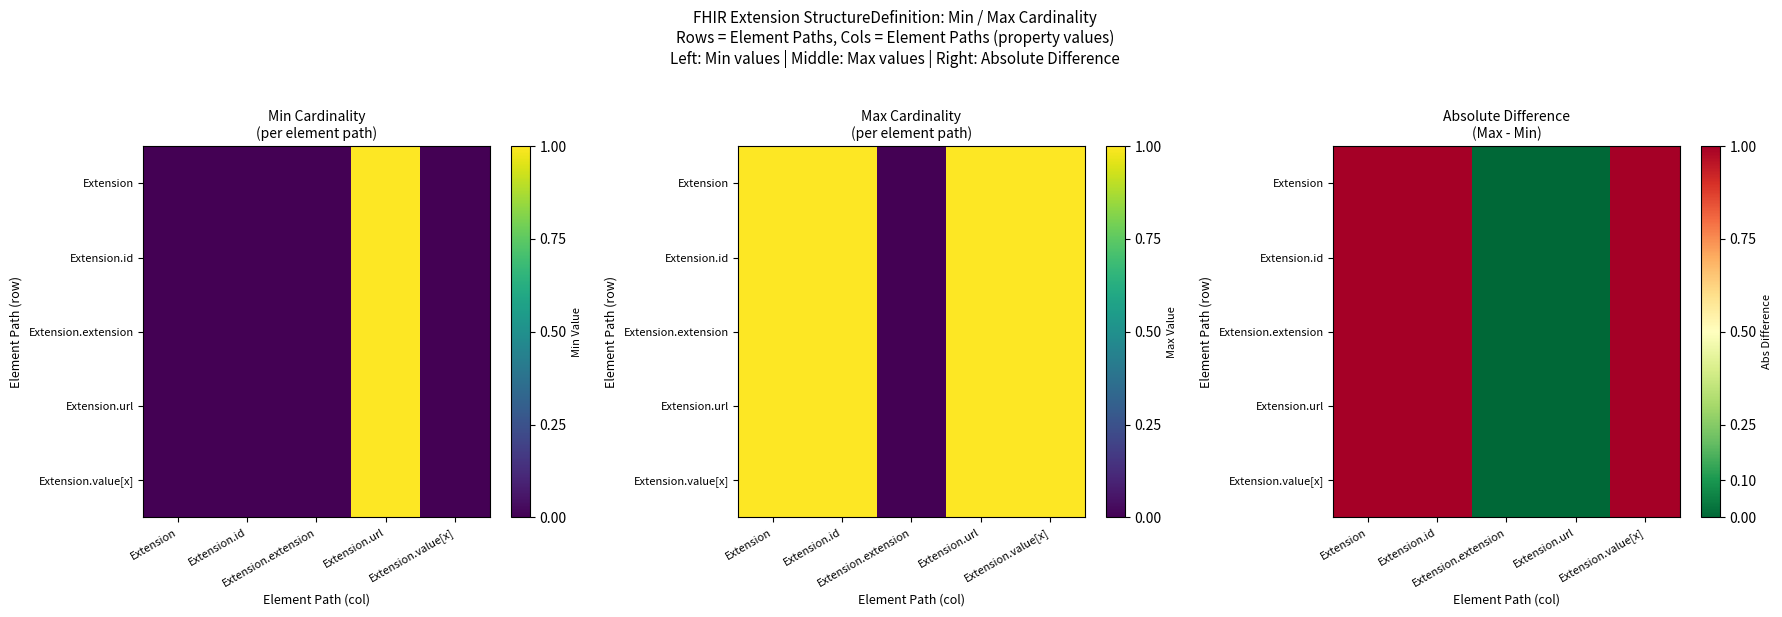

Count the Extension values in the range 0 to 1.

5